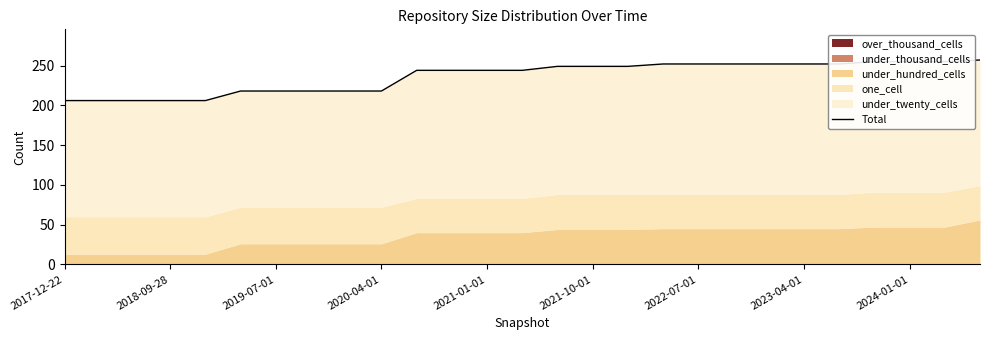

What is the difference between the second highest and second lowest values?

49